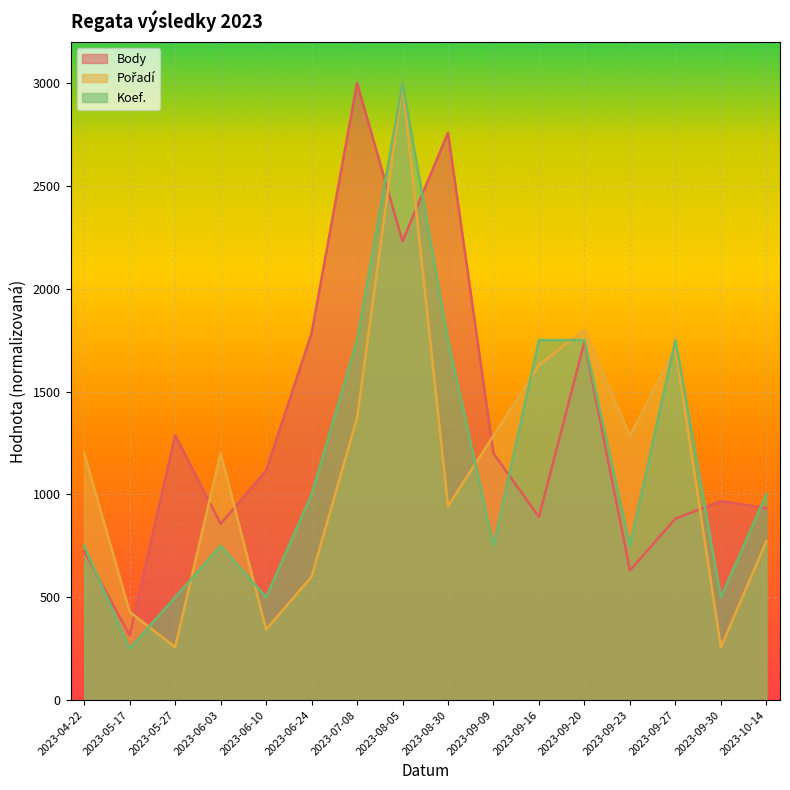

What position from the right is 2023-09-16?

6